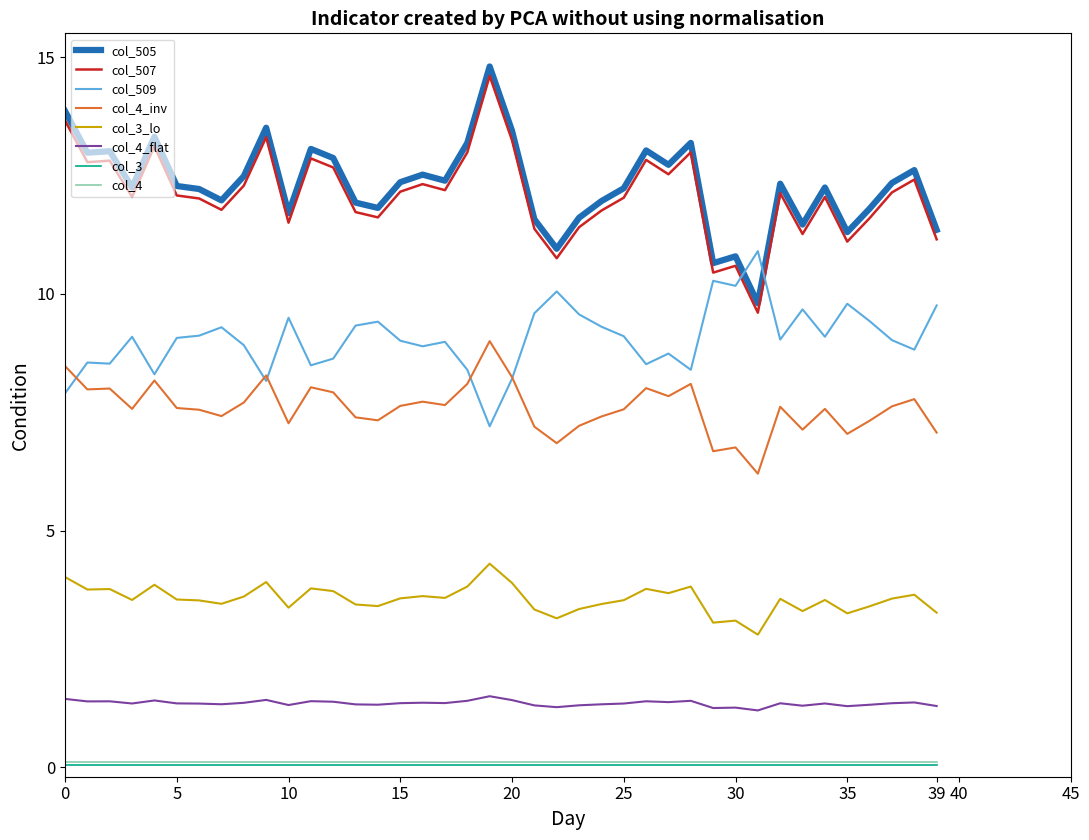

True or false: col_507 has more than 2 interior local peaks.

True